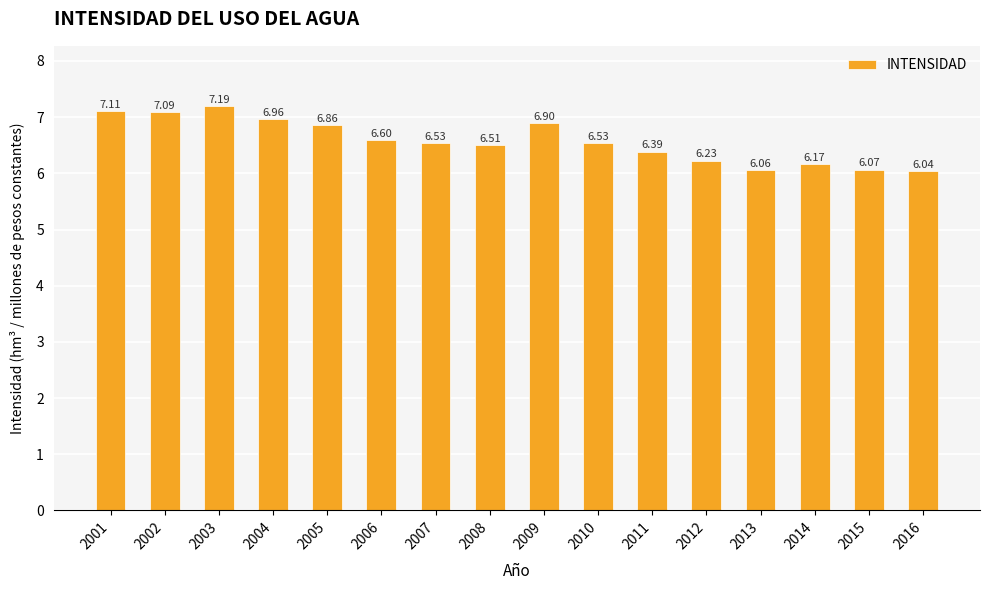

Which category has the lowest value across all series?

2016